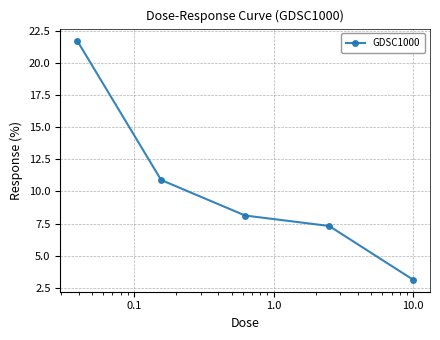

Does the chart display data point markers on the line(s)?

Yes